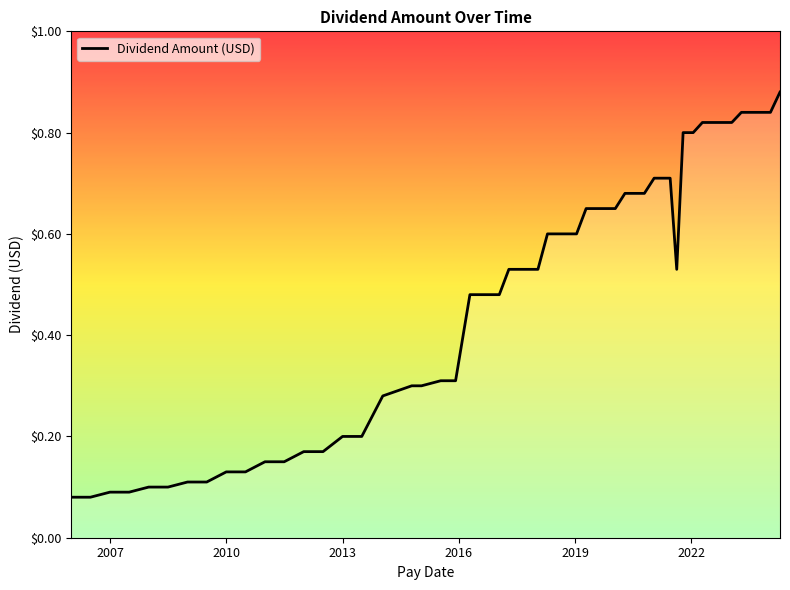

What is the sum of all values?

26.7